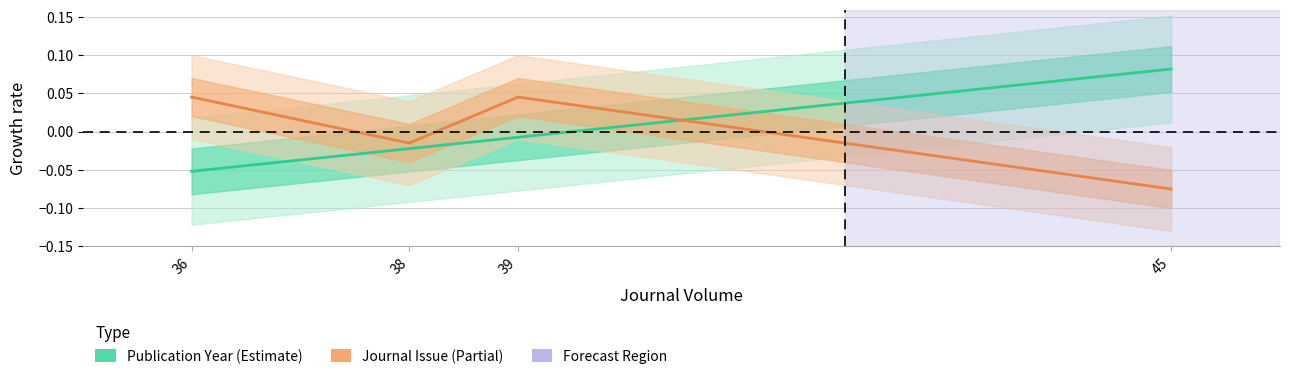

Reading left to right, extract all data points from this chart.

Publication Year: -0.1	-0.0	-0.0	0.1
Journal Issue: 0.0	-0.0	0.0	-0.1